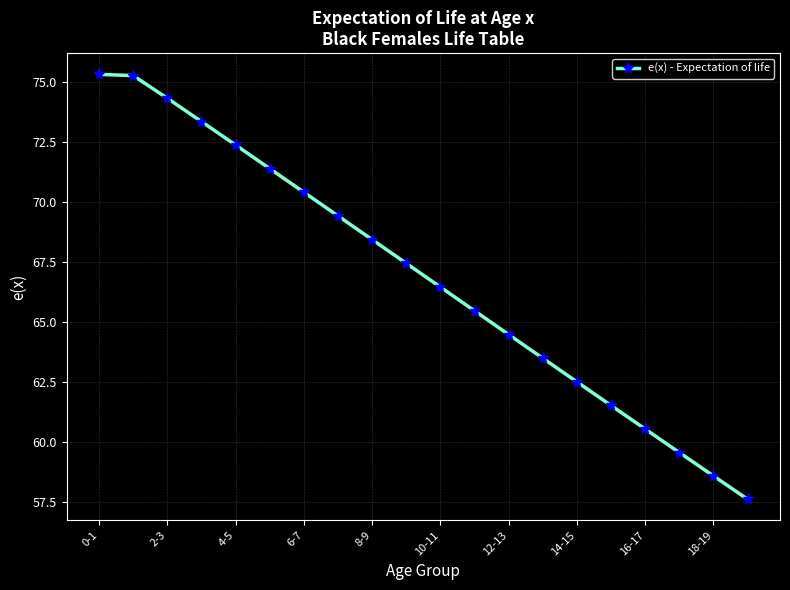

What is the minimum value shown in the chart?

57.6